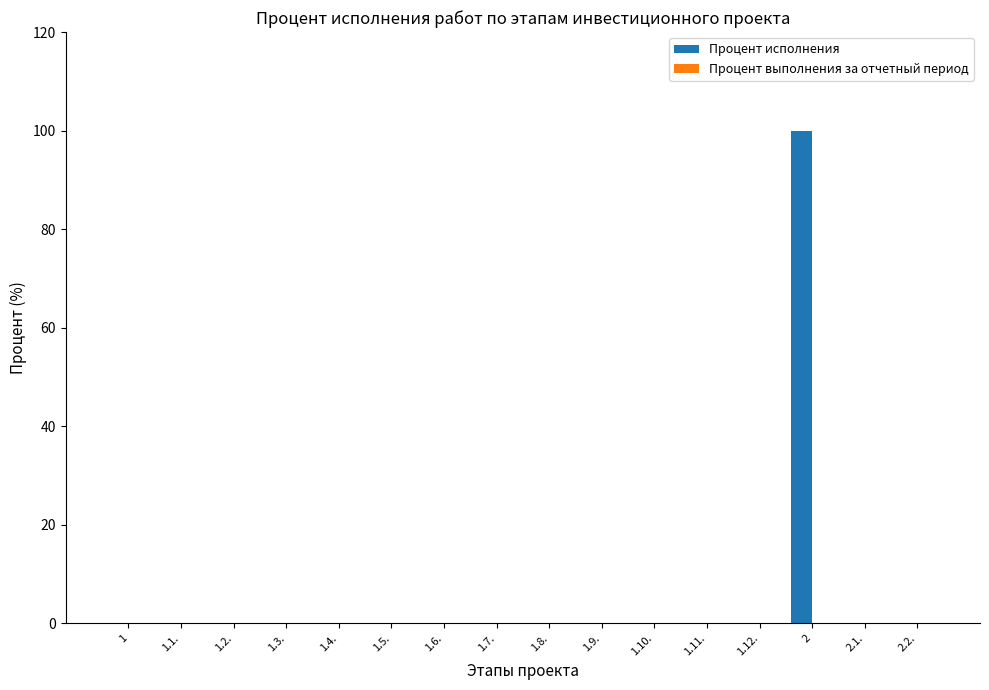

Does the chart contain stacked bars?

No